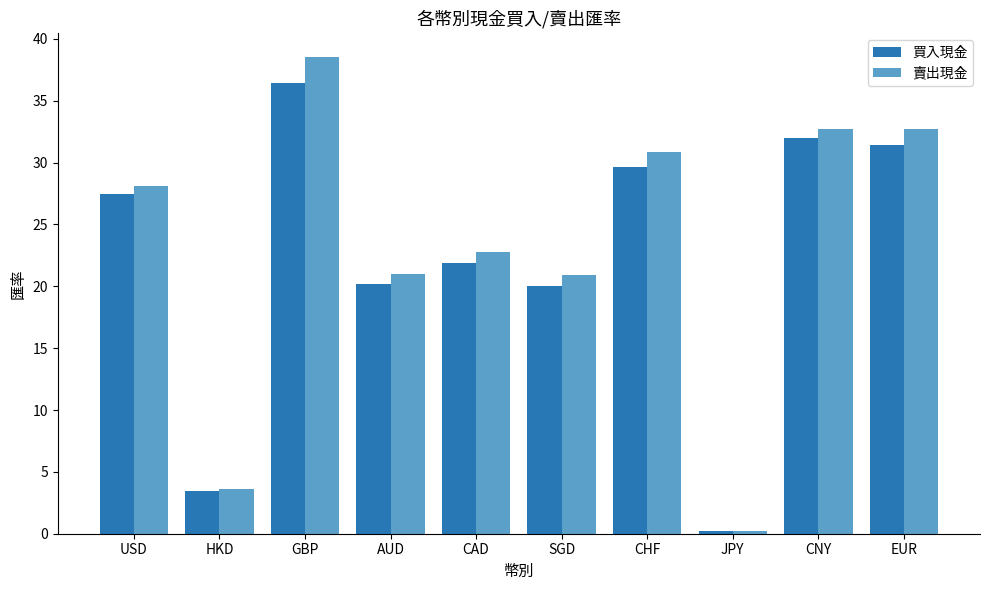

What position from the left is USD?

1